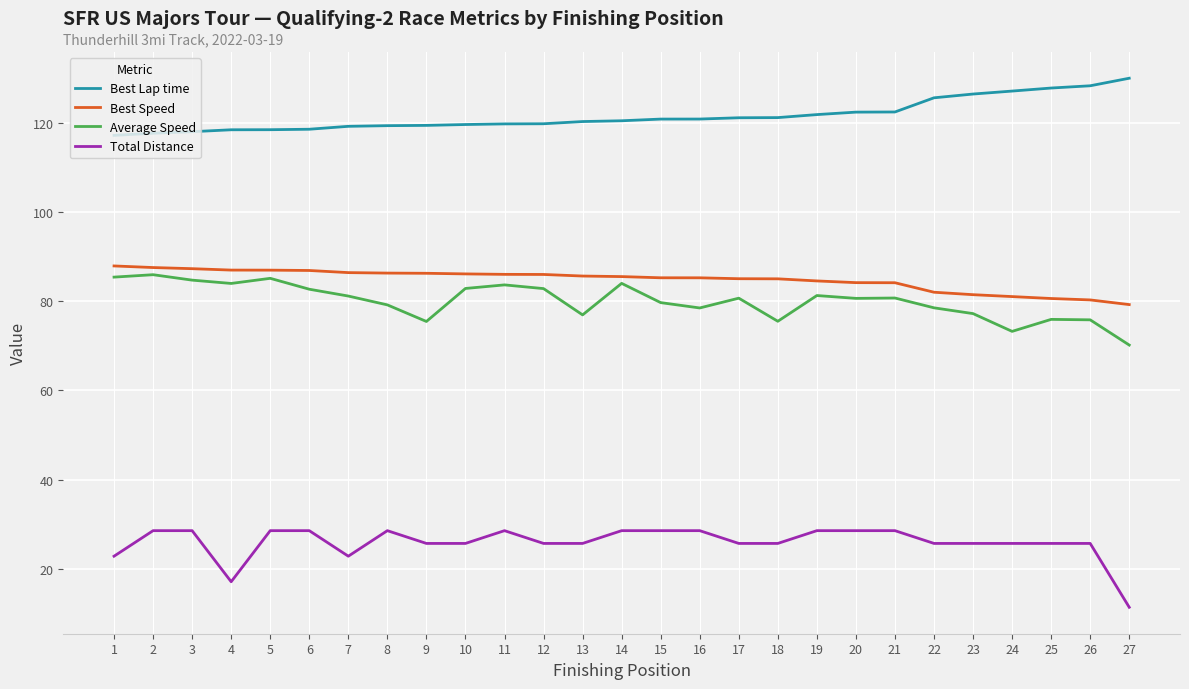

How many lines are shown in the chart?

4